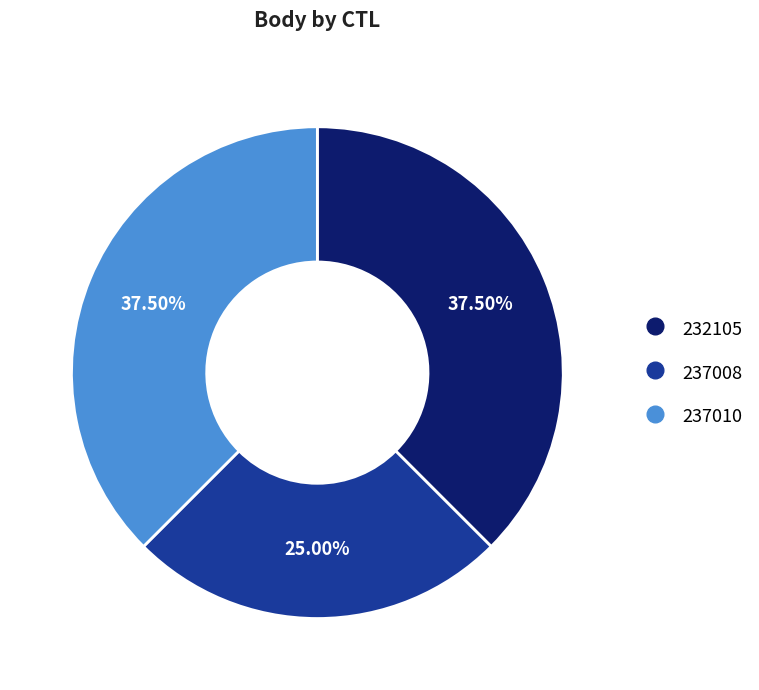

Which has a higher value, 237008 or 232105?

232105